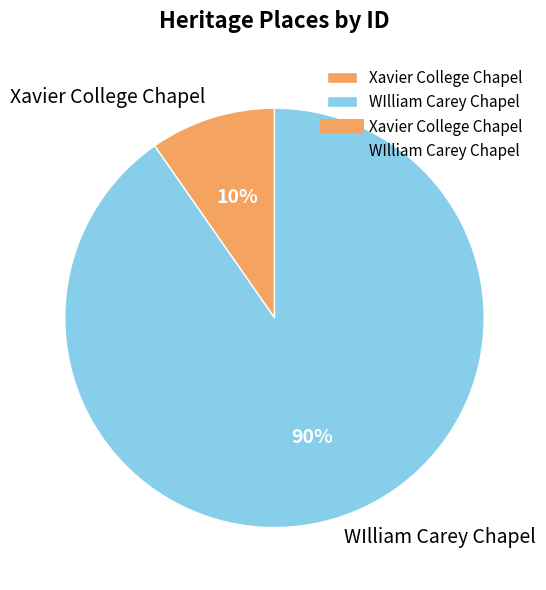

Which slice represents more than half of the pie?

WIlliam Carey Chapel